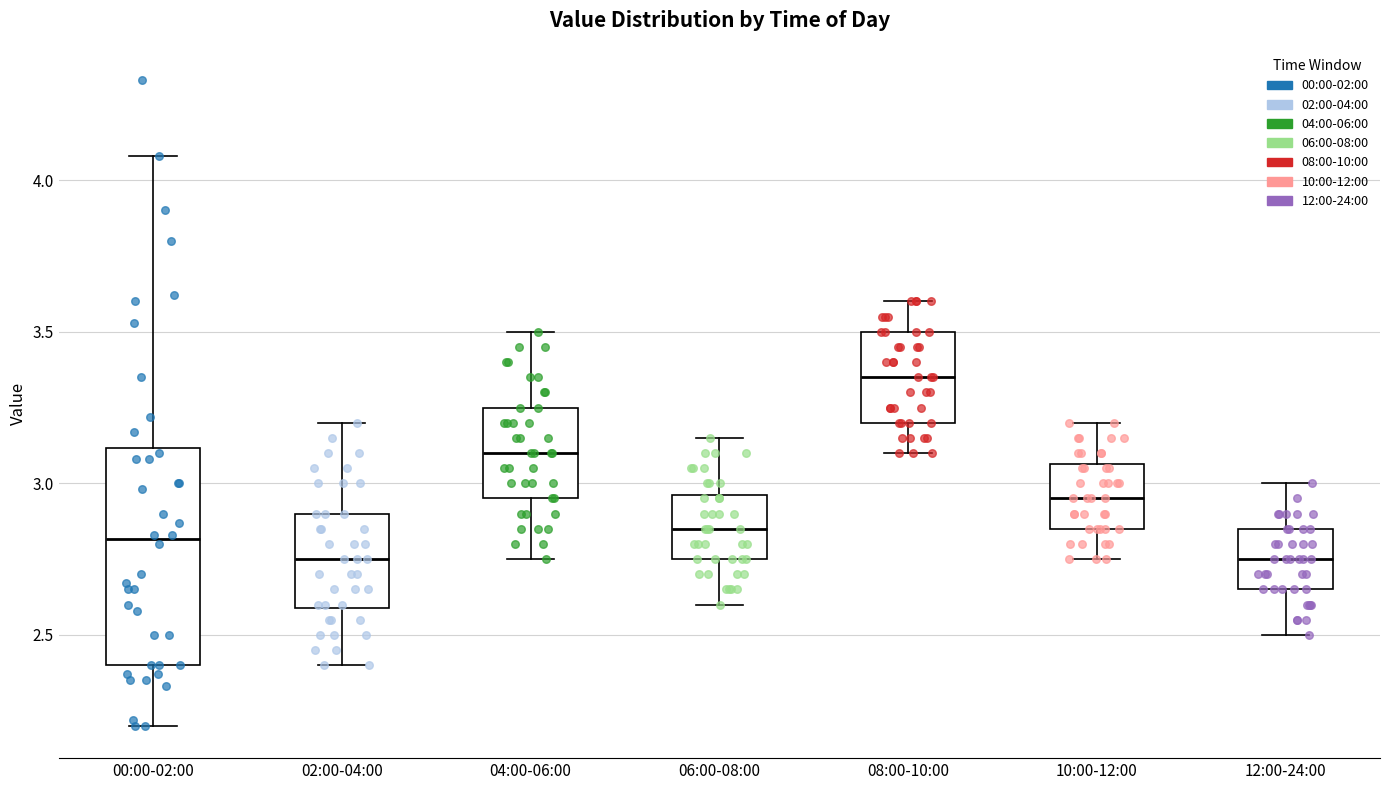

Comparing the boxes themselves (not the whiskers), which one is the tallest?

00:00-02:00